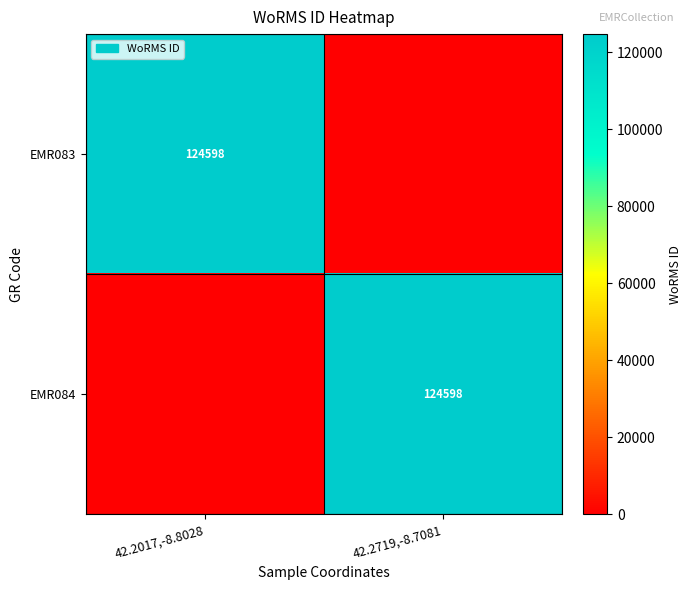

Between 42.2017,-8.8028 and 42.2719,-8.7081, which is larger?

42.2017,-8.8028